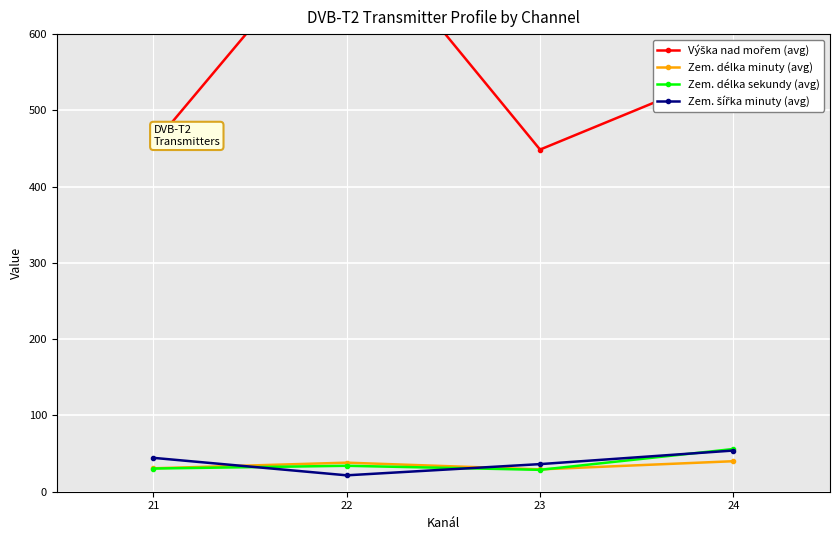

What is the difference between the Zem. šířka minuty (avg) values at 23 and 24?

17.8